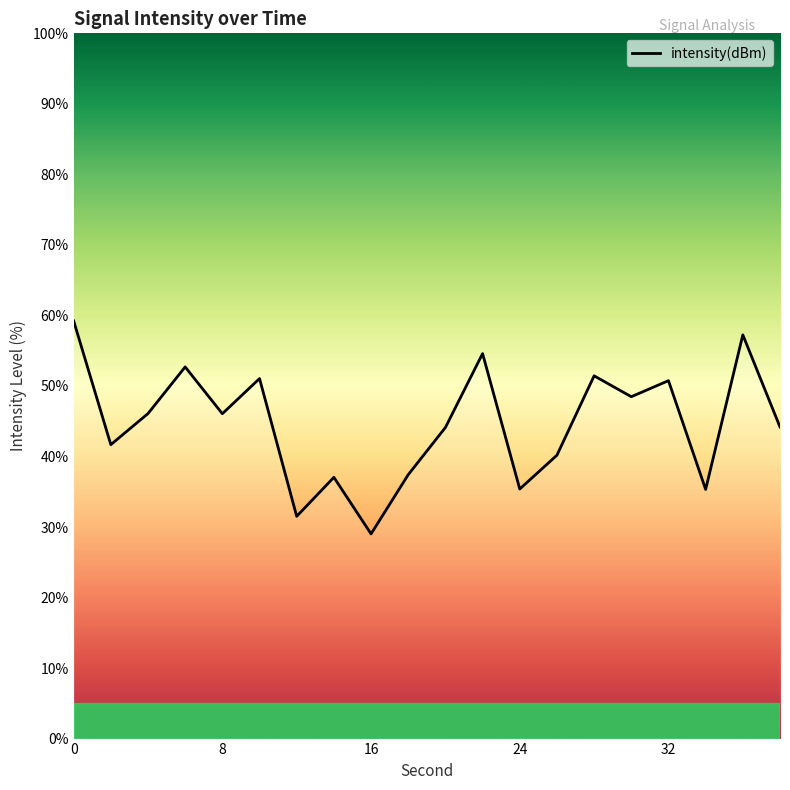

How many distinct data groups are displayed?

1